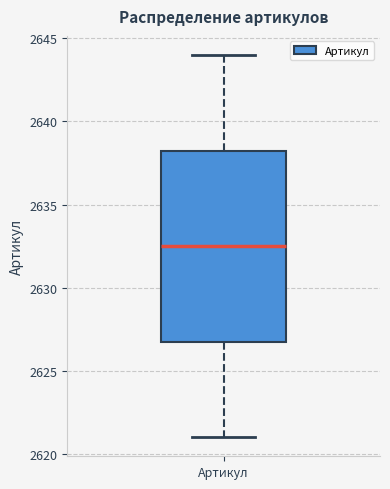

Where is the upper edge of the box for Артикул on the y-axis? The values are not printed on the chart, so give them approximately, as read against the axis.

2638.5